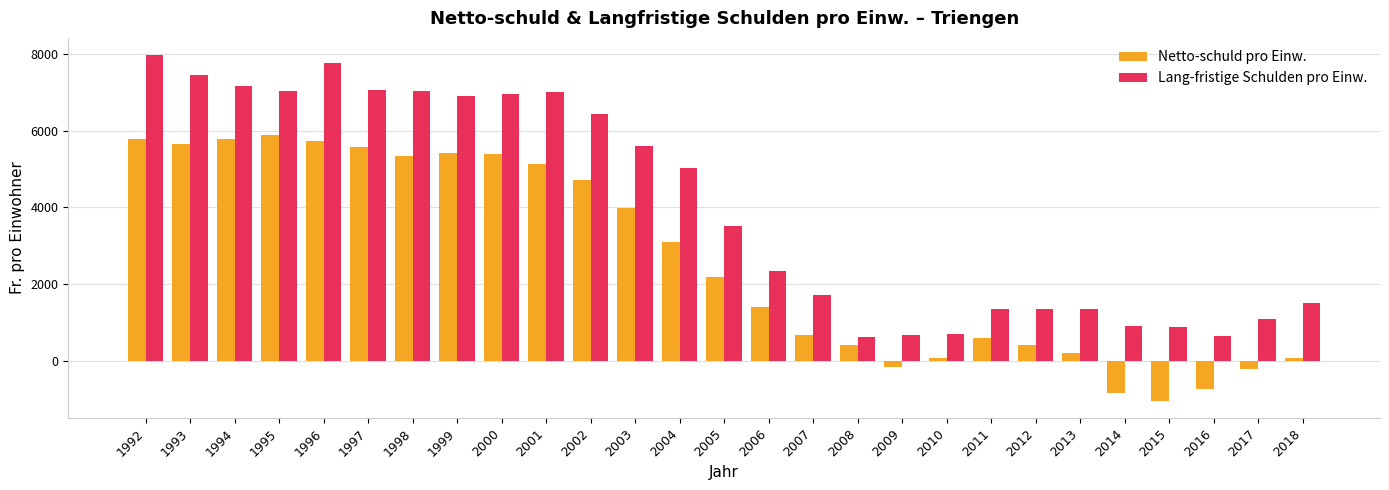

What is the value of the Netto-schuld pro Einw. bar at the 2nd from the left?

5650